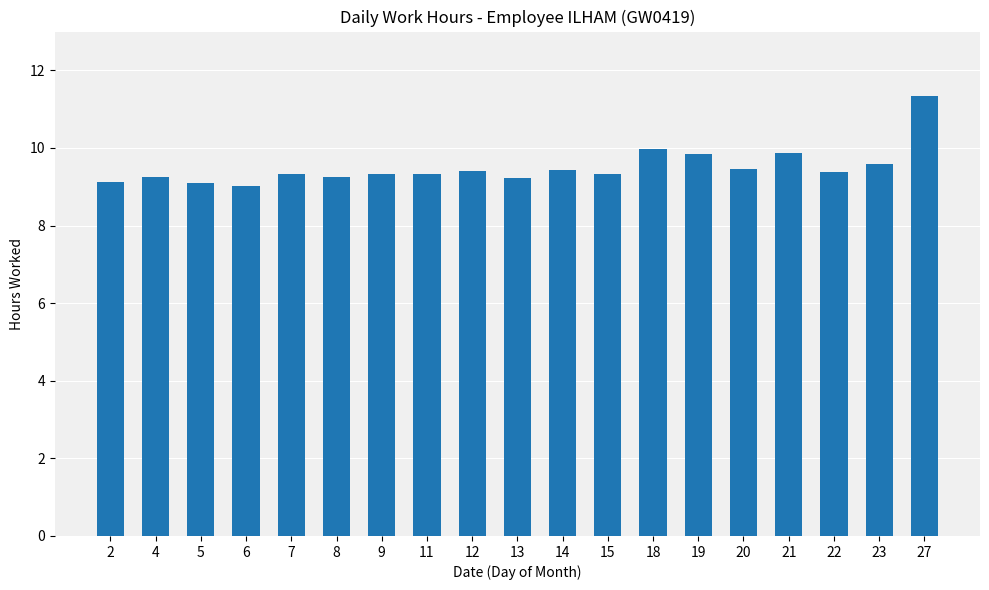

What value does the data have at 11?

9.3